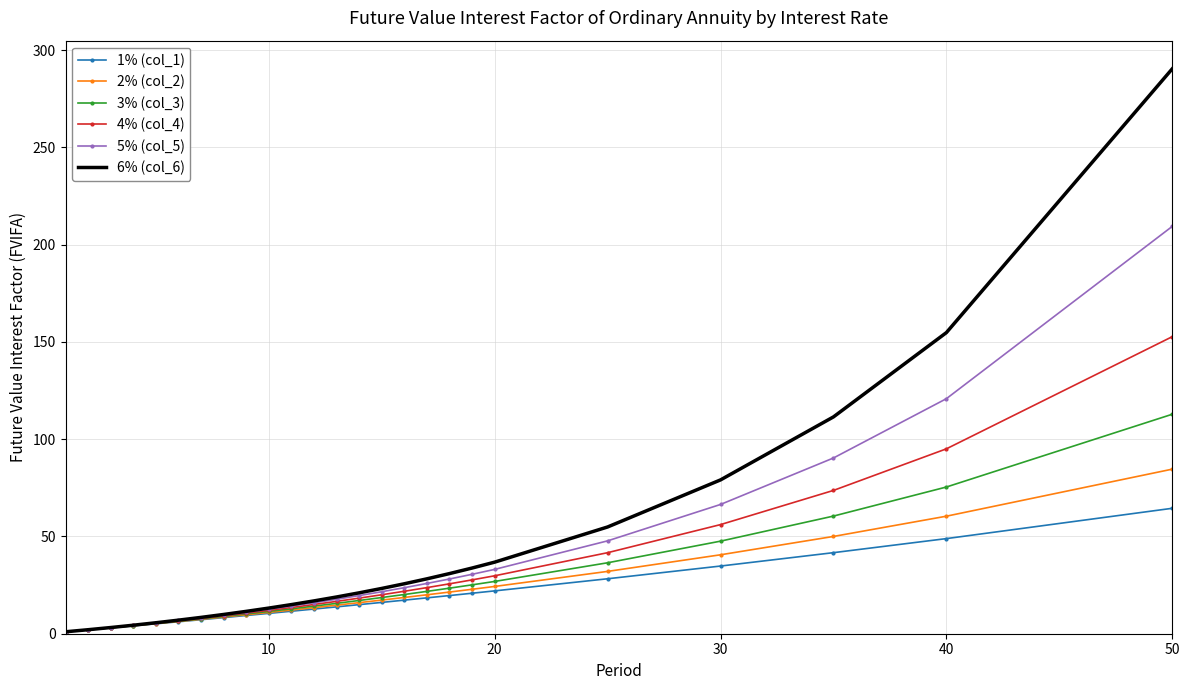

Rank the series by their maximum value, from highest to lowest.

6% (col_6), 5% (col_5), 4% (col_4), 3% (col_3), 2% (col_2), 1% (col_1)